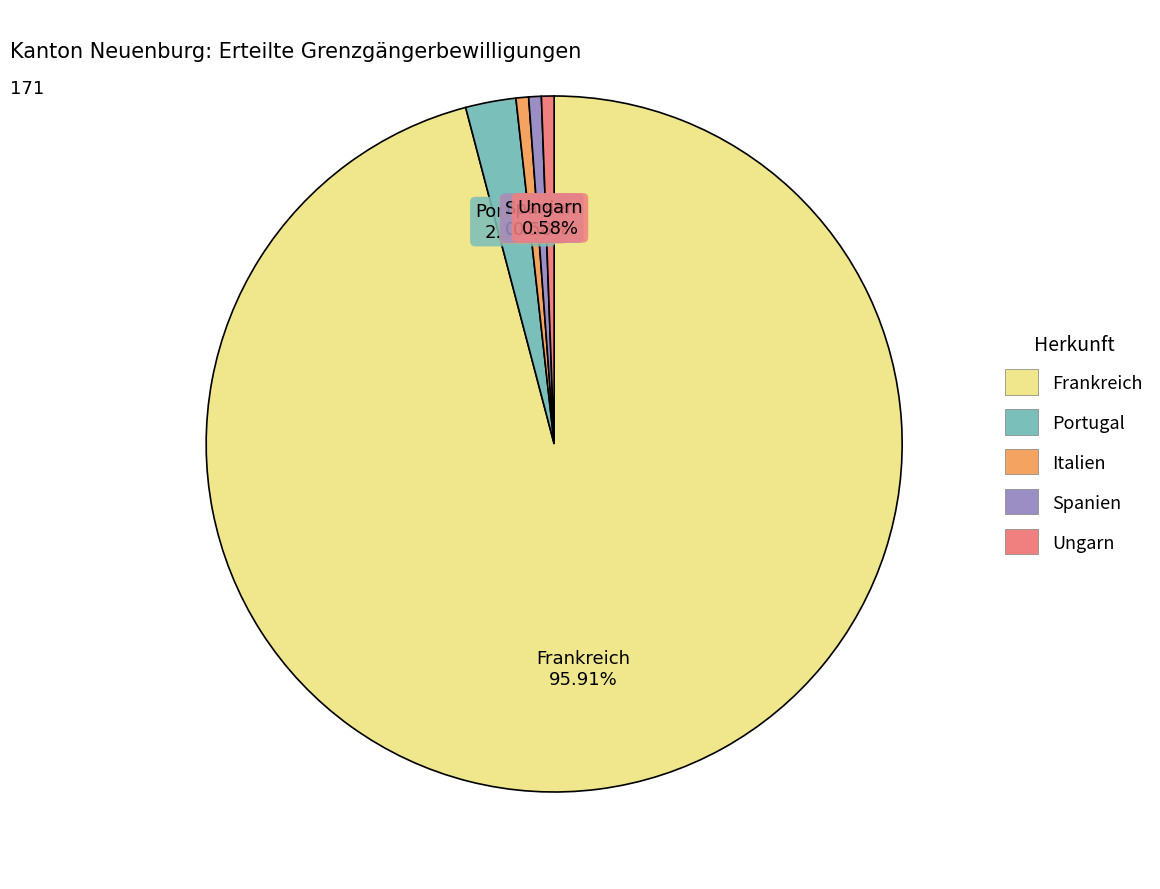

Which category has the biggest portion of the pie?

Frankreich